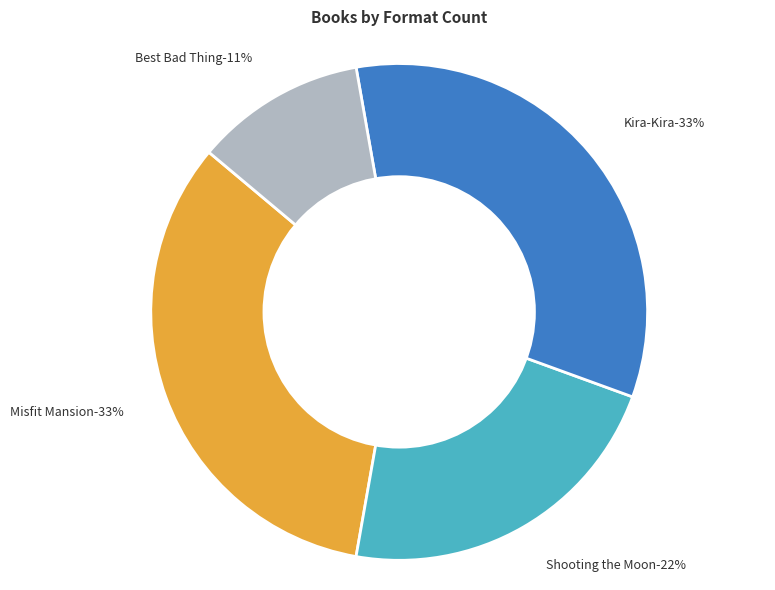

Does Misfit Mansion (184021352) represent more than half of the total?

No